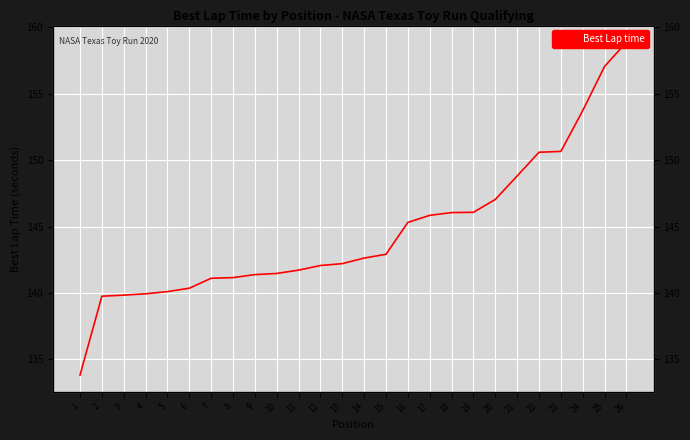

Approximately how many times larger is the value at 13 compared to 6?

1.0